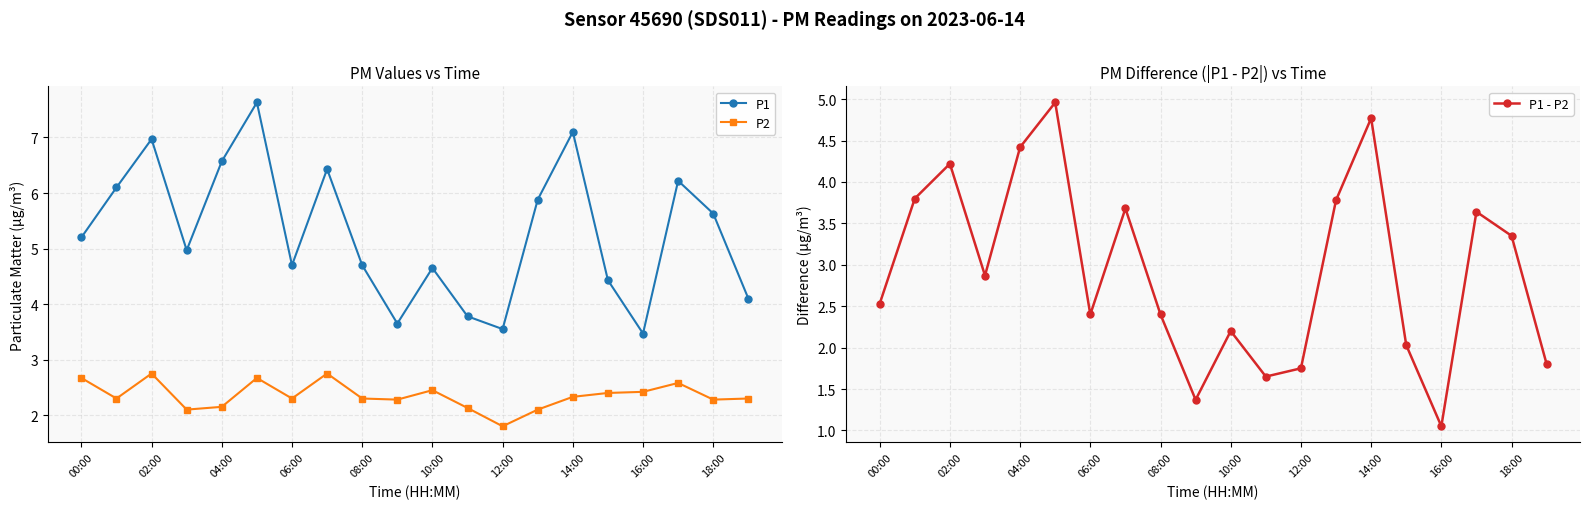

What is the approximate value of P1 - P2 at 08:00?

2.4